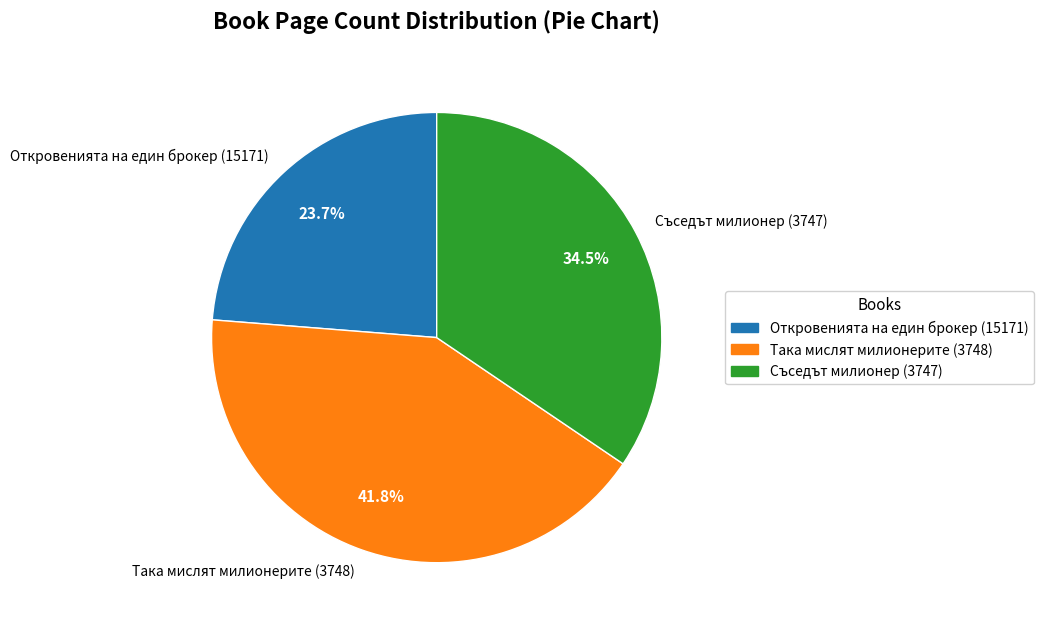

To the nearest percent, what is the difference between the Съседът милионер (3747) and Така мислят милионерите (3748) slice percentages?

7%